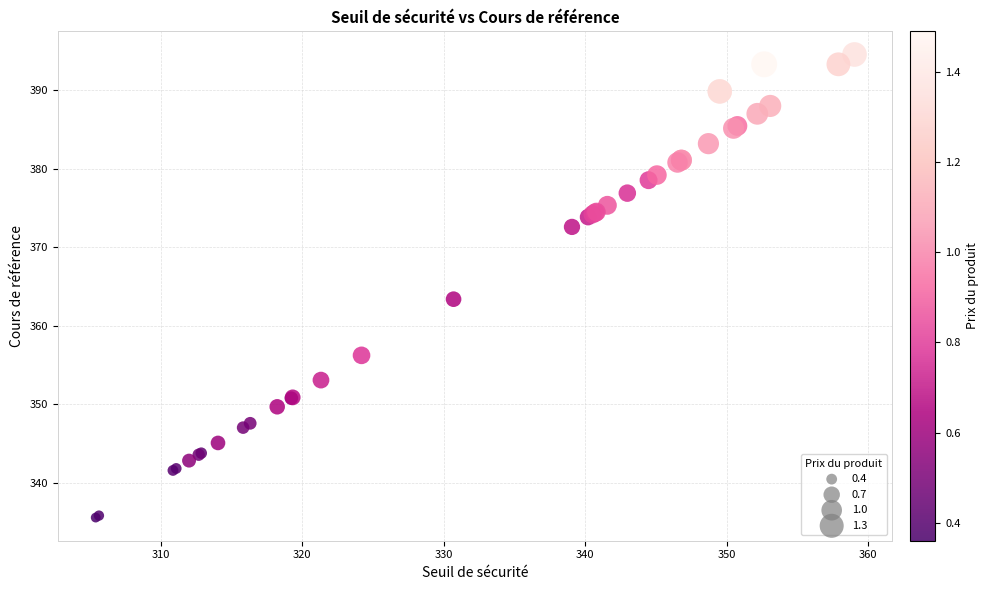

What Y value in the scatter plot is closest to 365?

363.4